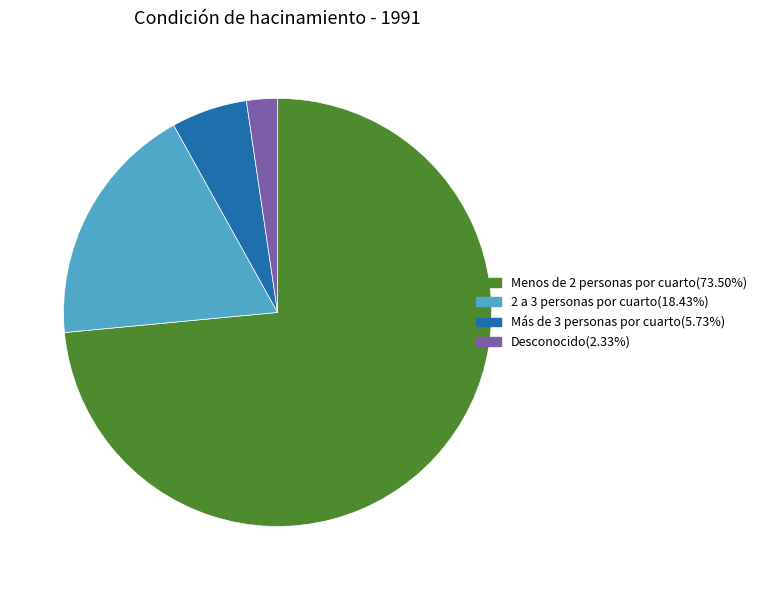

True or false: Más de 3 personas por cuarto accounts for 13% of the total.

False